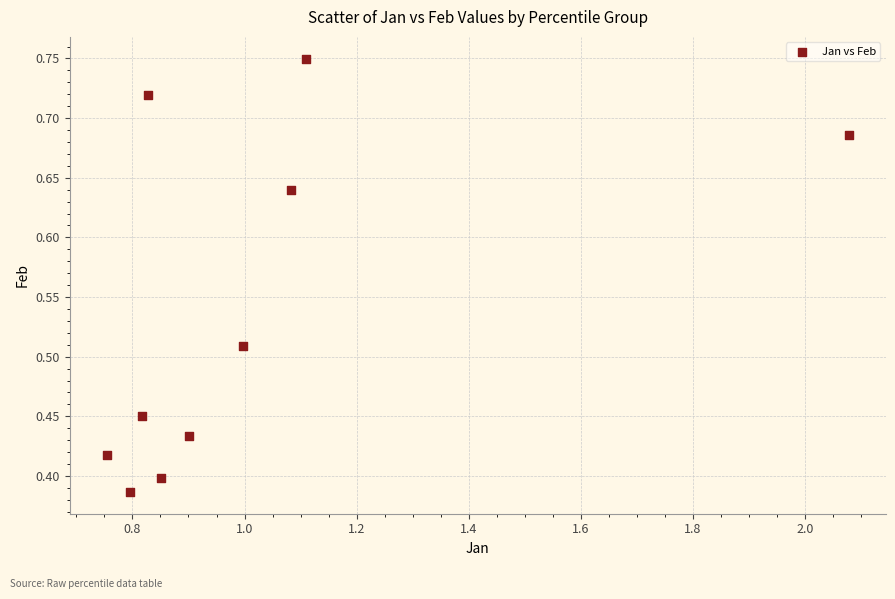

What is the range of X values (max minus min)?

1.3